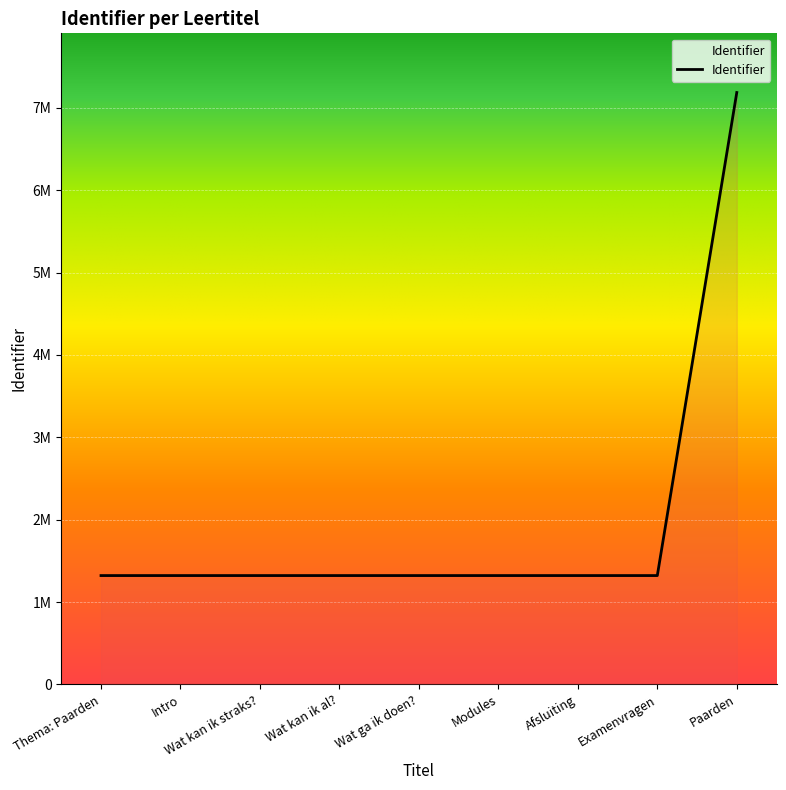

What is the label of the 6th point from the right?

Wat kan ik al?